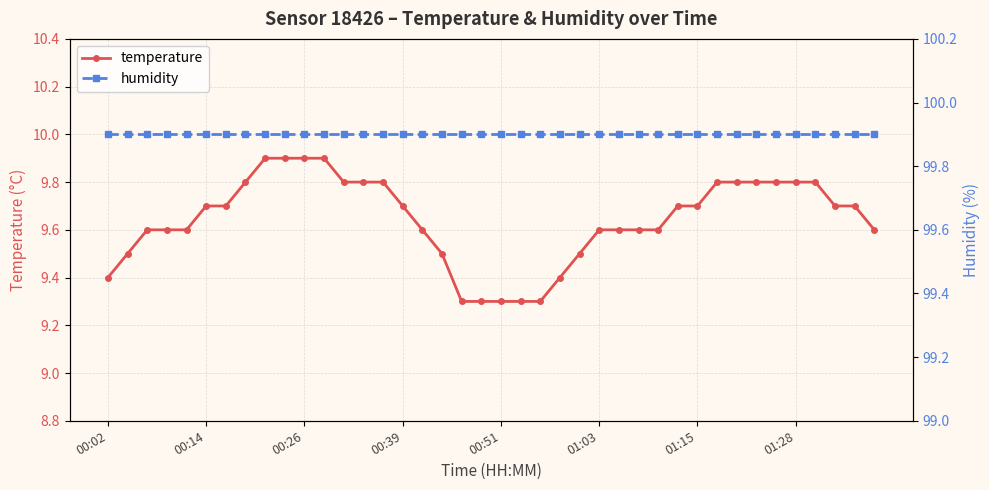

Reading left to right, what are all the values shown in this chart?

temperature: 9.4	9.5	9.6	9.6	9.6	9.7	9.7	9.8	9.9	9.9	9.9	9.9	9.8	9.8	9.8	9.7	9.6	9.5	9.3	9.3	9.3	9.3	9.3	9.4	9.5	9.6	9.6	9.6	9.6	9.7	9.7	9.8	9.8	9.8	9.8	9.8	9.8	9.7	9.7	9.6
humidity: 99.9	99.9	99.9	99.9	99.9	99.9	99.9	99.9	99.9	99.9	99.9	99.9	99.9	99.9	99.9	99.9	99.9	99.9	99.9	99.9	99.9	99.9	99.9	99.9	99.9	99.9	99.9	99.9	99.9	99.9	99.9	99.9	99.9	99.9	99.9	99.9	99.9	99.9	99.9	99.9